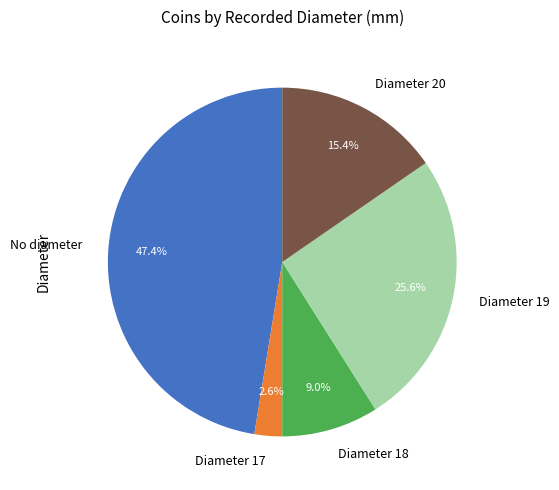

What percentage is NOT represented by Diameter 17?

97.4%